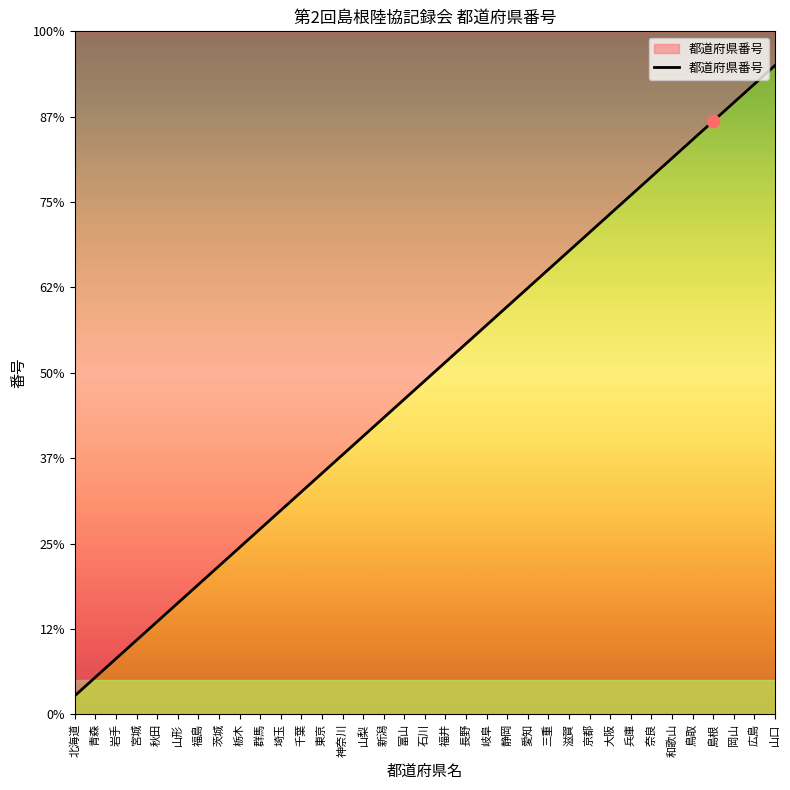

Approximately how many times larger is the value at 三重 compared to 長野?

1.2